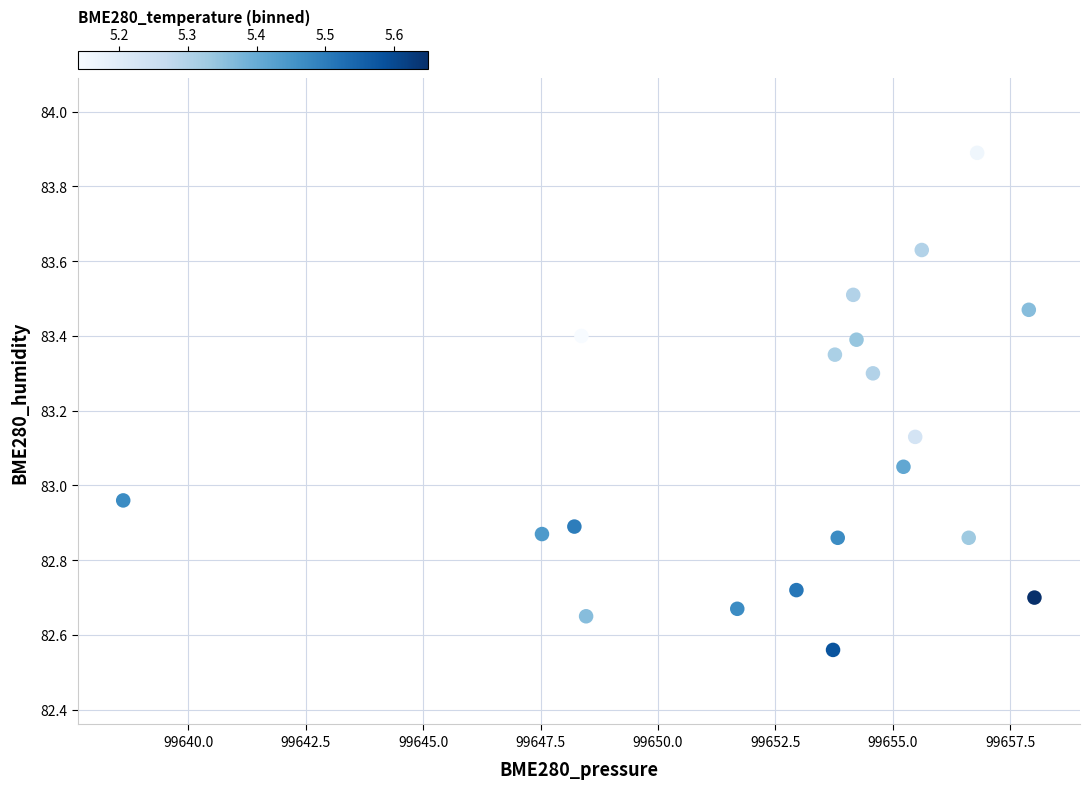

What is the range of Y values (max minus min)?

1.3